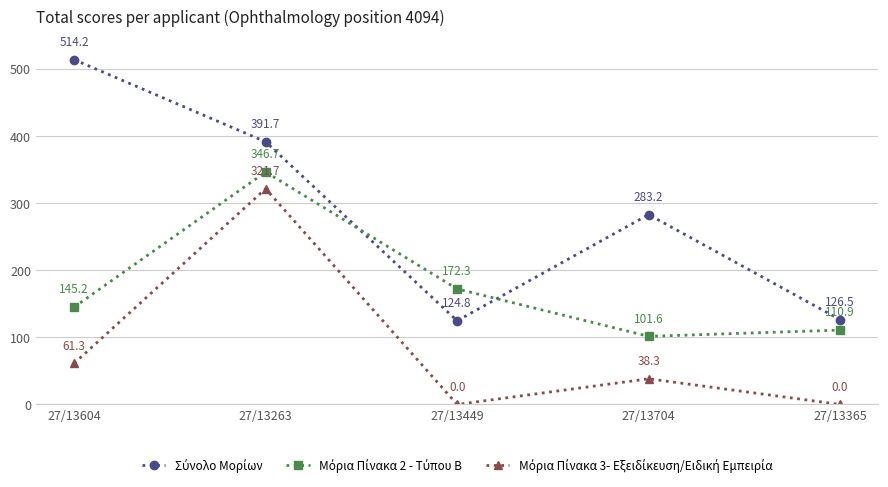

What position from the left is 27/13604?

1